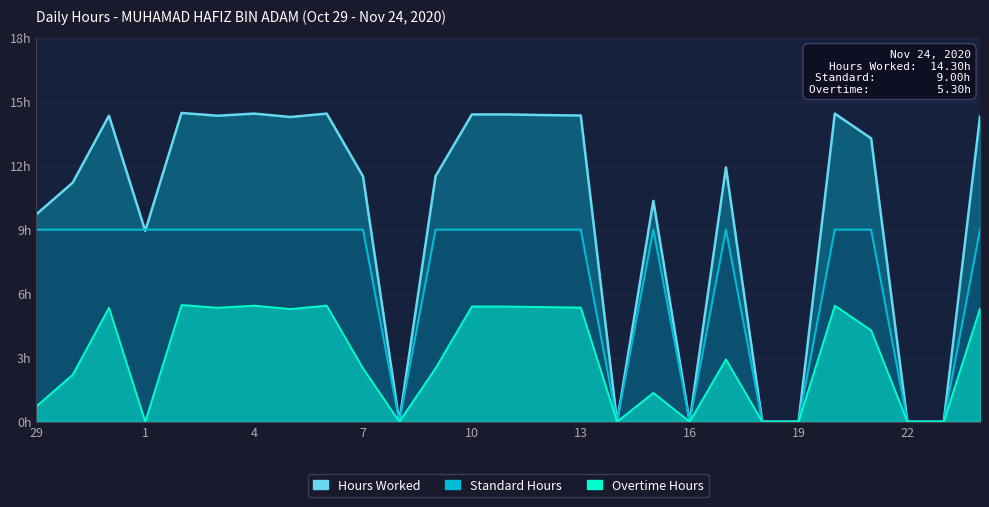

What is the difference between the second highest and second lowest values in the Overtime Hours series?

5.4